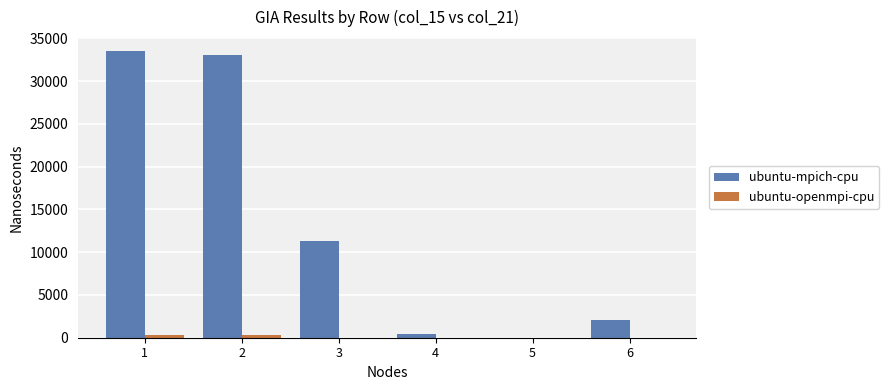

How many groups of bars are there?

6